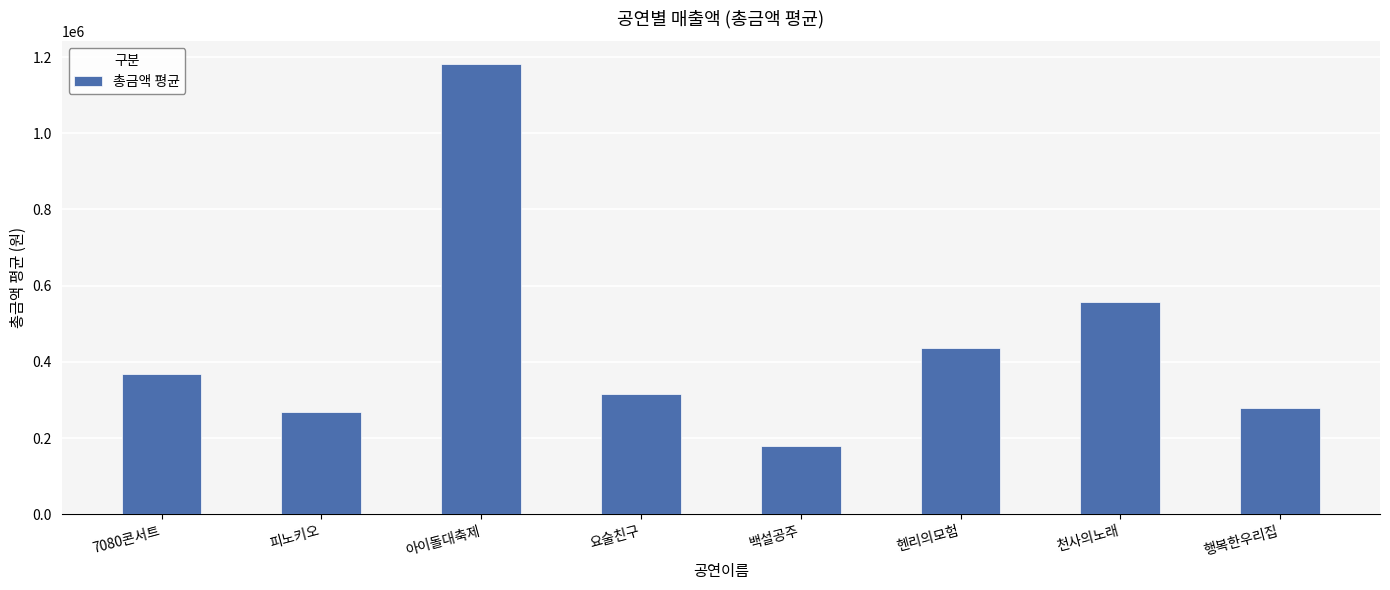

What is the smallest value displayed?

180000